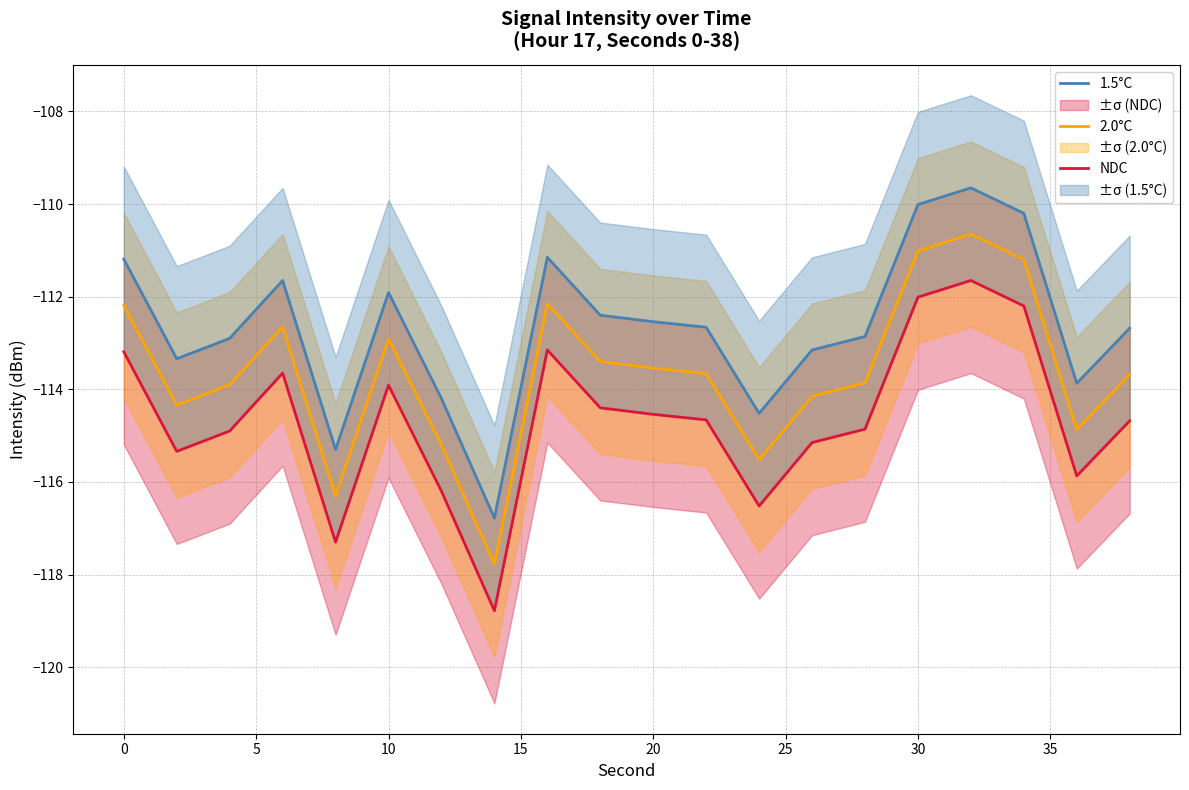

What is the minimum value shown in the chart?

-118.8